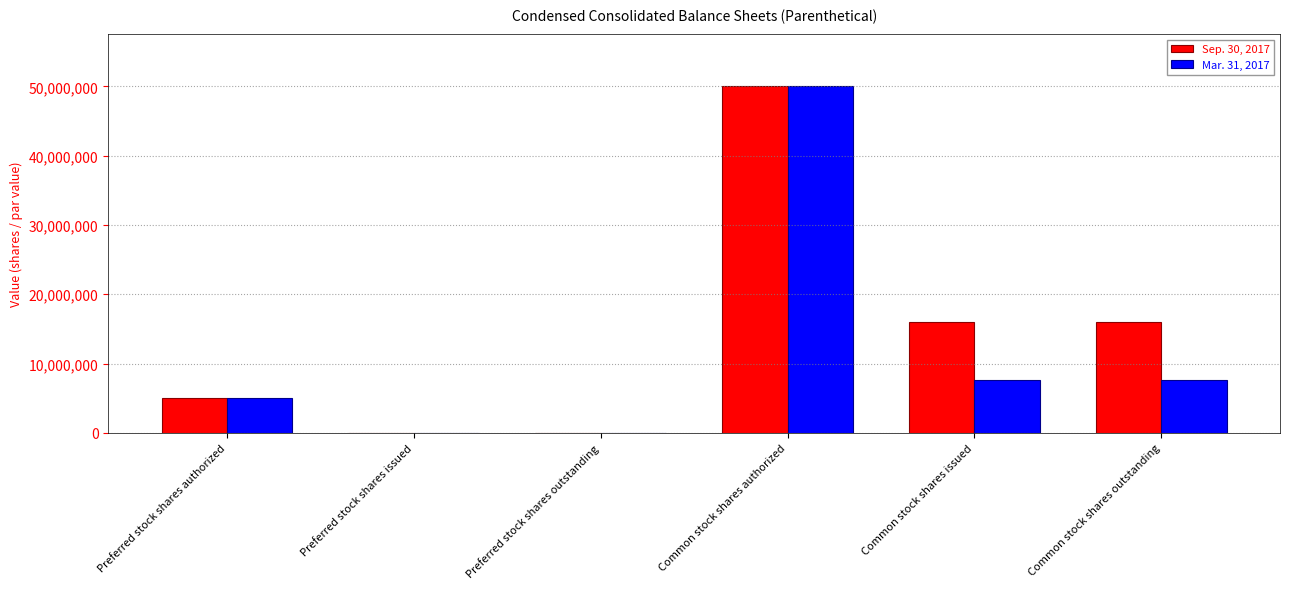

How many series are shown in this chart?

2